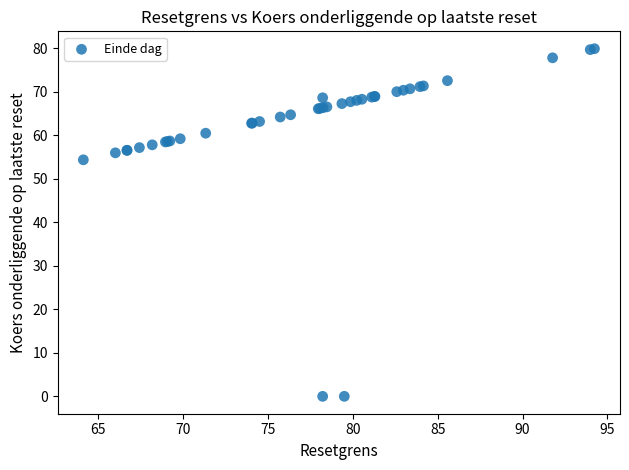

What Y value in the scatter plot is closest to 39?

54.3